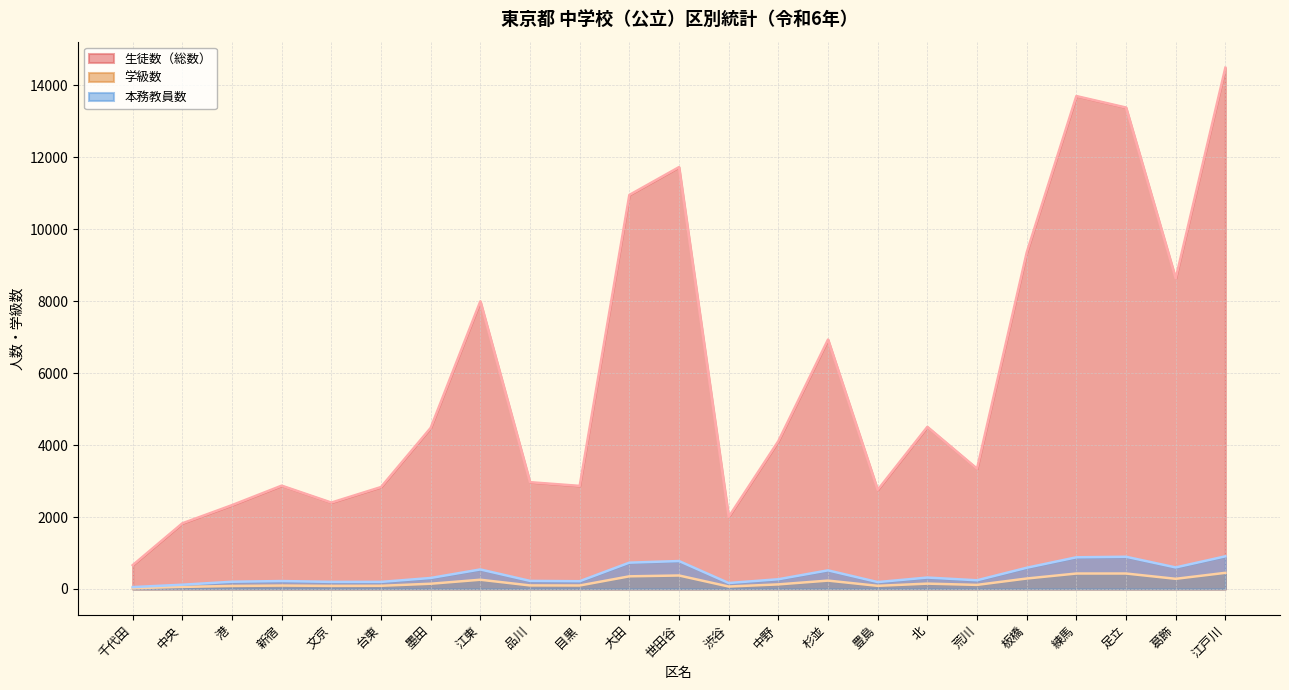

At which label is 本務教員数 closest to 479?

杉並